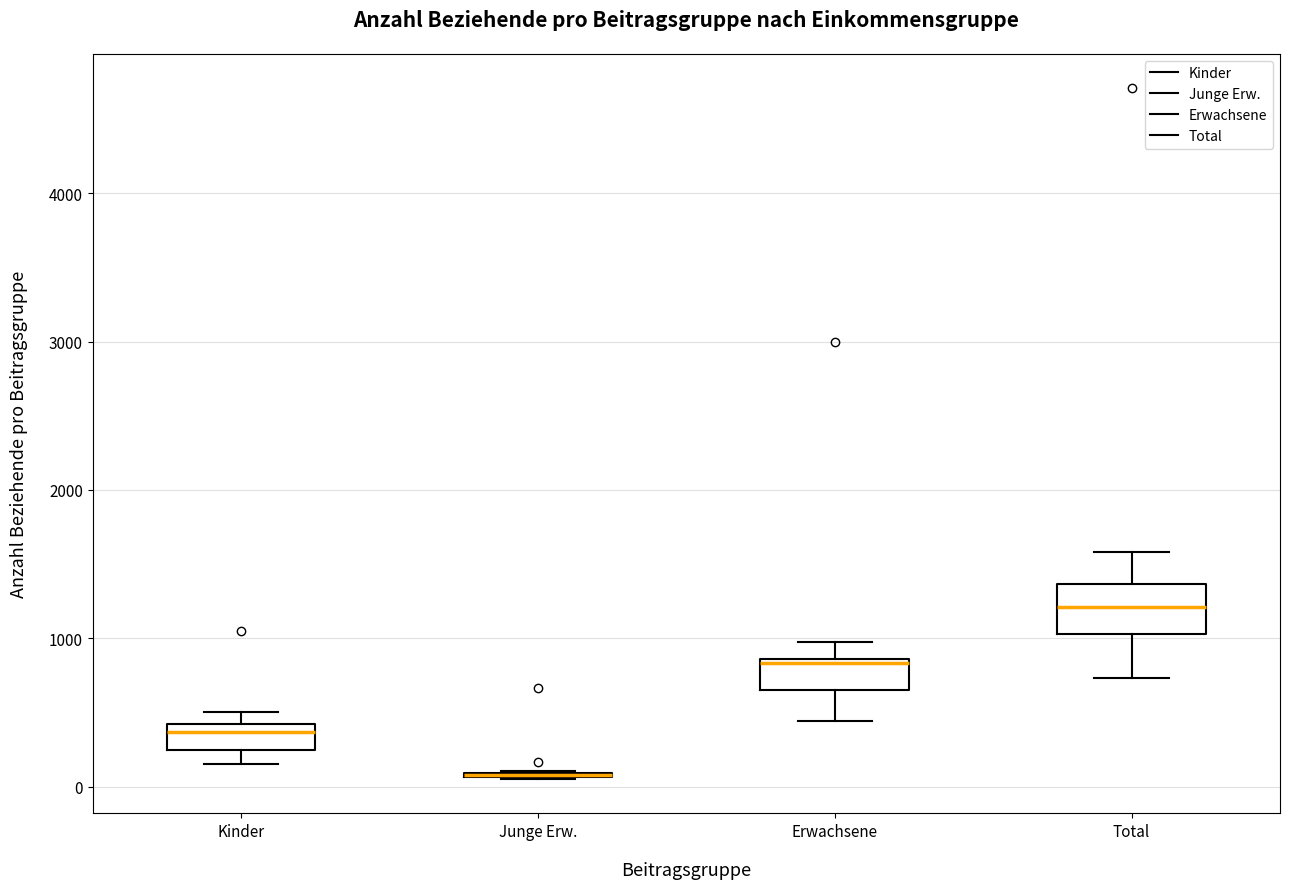

Reading left to right, read every box against the y-axis: the position of its median line, the range the box covers, and the ends of its whiskers. The values are not printed on the chart, so give them approximately, as read against the axis.

Kinder: median 400 (just below the box's upper edge), box 200 to 400, whiskers 200 (below the box's lower edge) to 500
Junge Erw.: box collapsed to a line at 100, whiskers 100 to 100
Erwachsene: median 800, box 700 to 900, whiskers 400 to 1000
Total: median 1200, box 1000 to 1400, whiskers 700 to 1600